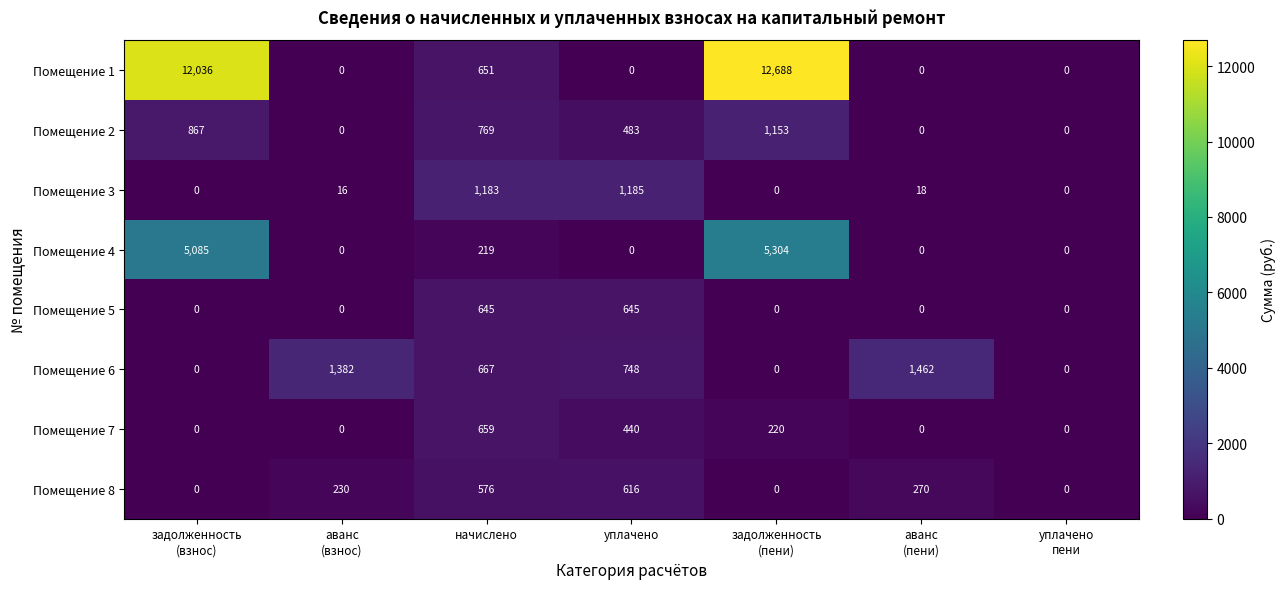

What is the difference between the maximum and minimum values in the Помещение 3 series?

1185